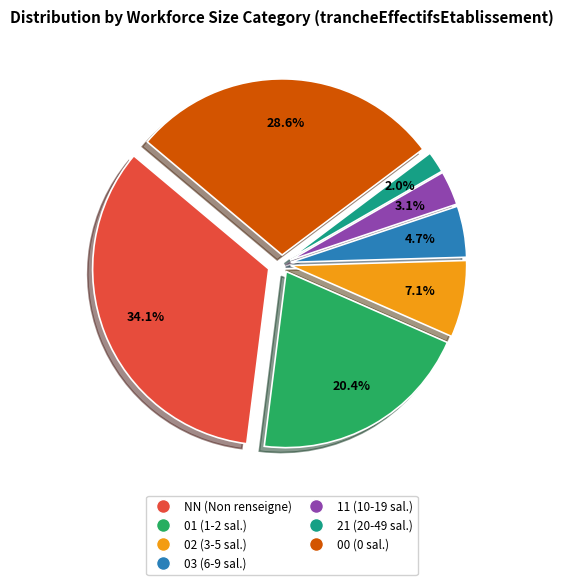

To the nearest percent, what is the average slice percentage?

14%